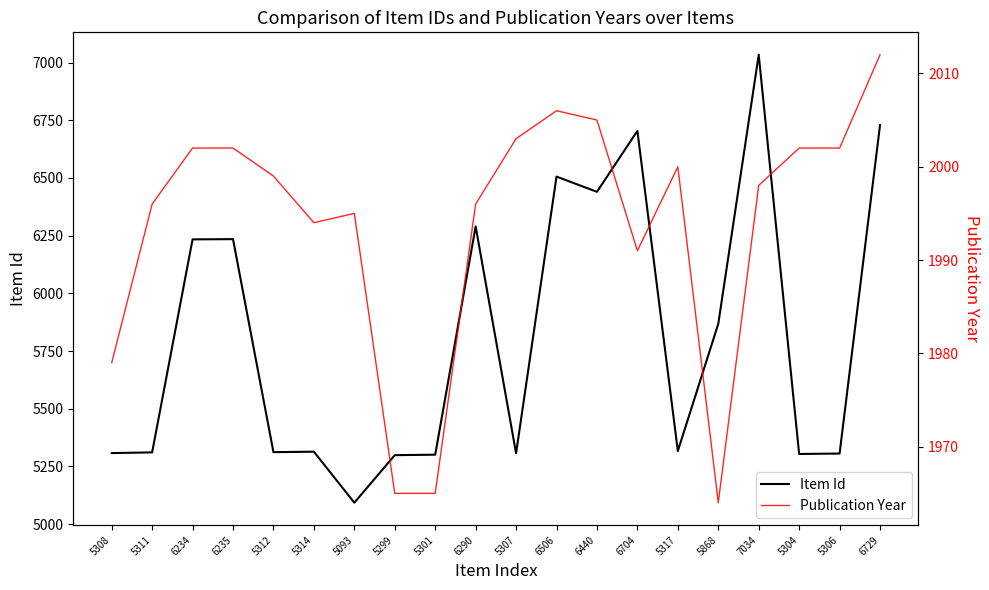

Which series has the largest total across all categories?

Item Id